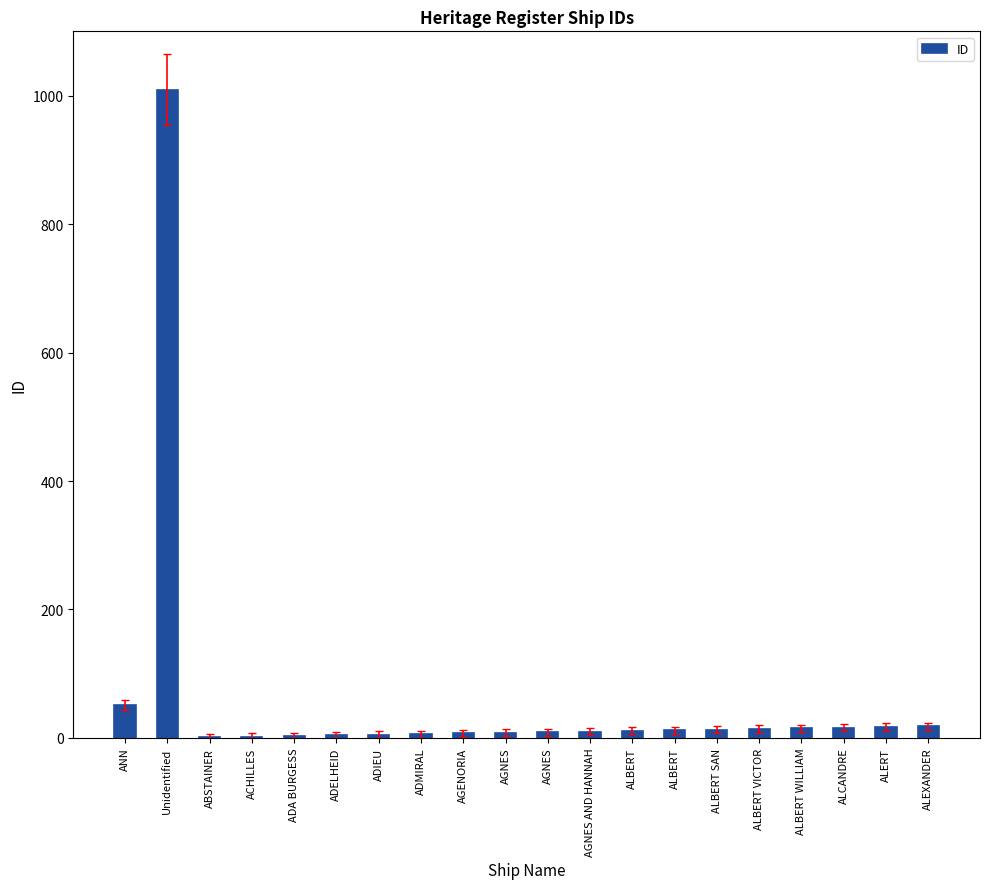

What is the change in value from ABSTAINER to ALBERT SAN?

+12